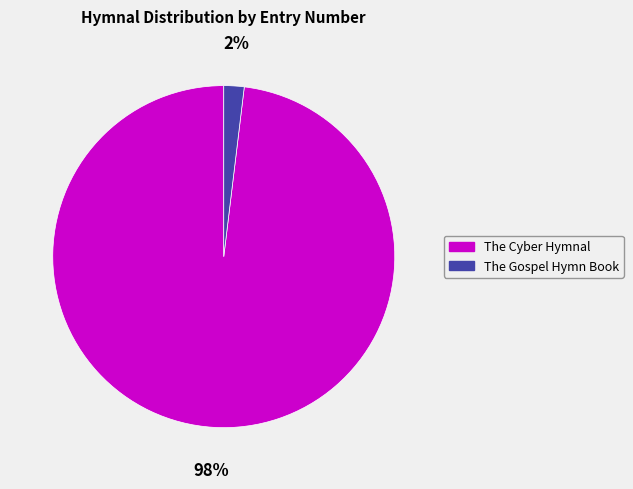

Rank the categories by value from lowest to highest.

The Gospel Hymn Book, The Cyber Hymnal